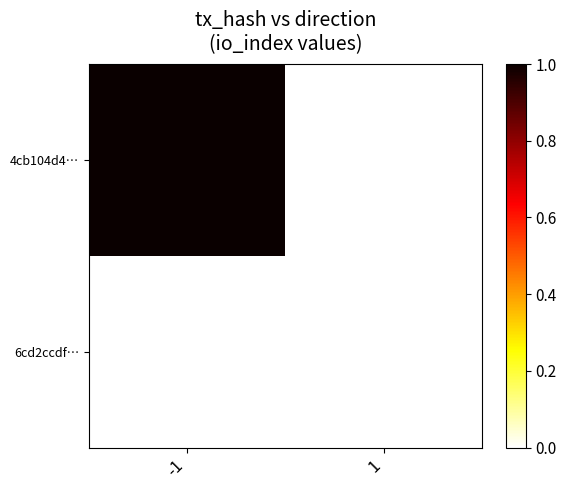

Reading right to left, extract all data points from this chart.

4cb104d4…: 1=0	-1=1
6cd2ccdf…: 1=0	-1=0